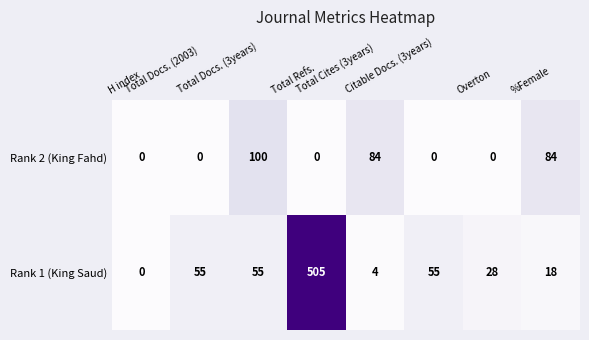

What is the maximum value for Rank 2 (King Fahd)?

100